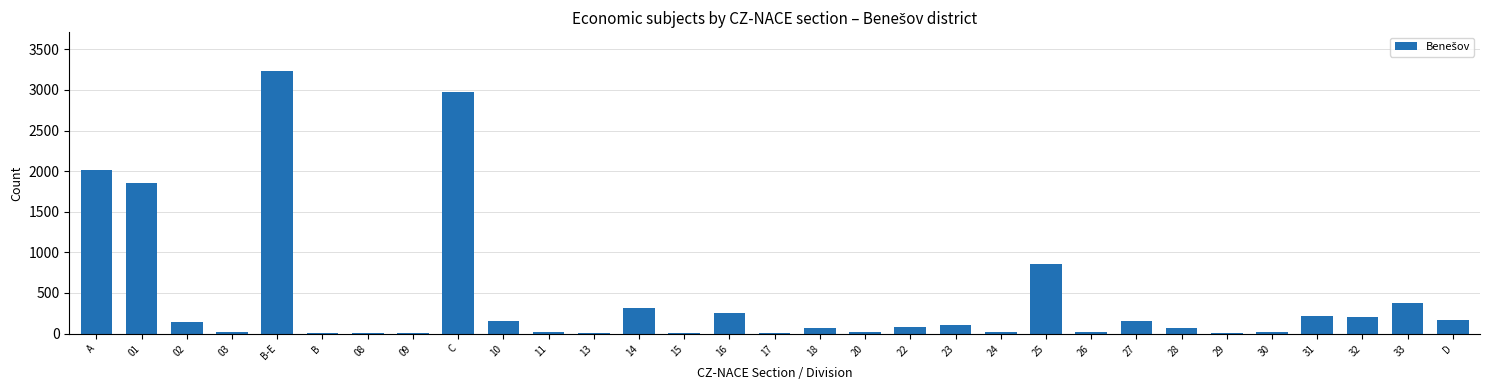

The value at 27 is 156. True or false?

True